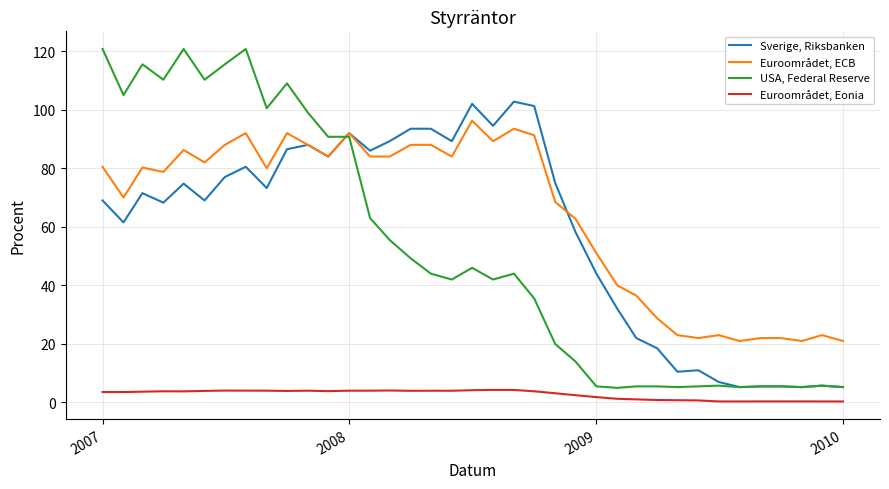

Rank the series by their maximum value, from highest to lowest.

USA, Federal Reserve, Sverige, Riksbanken, Euroområdet, ECB, Euroområdet, Eonia